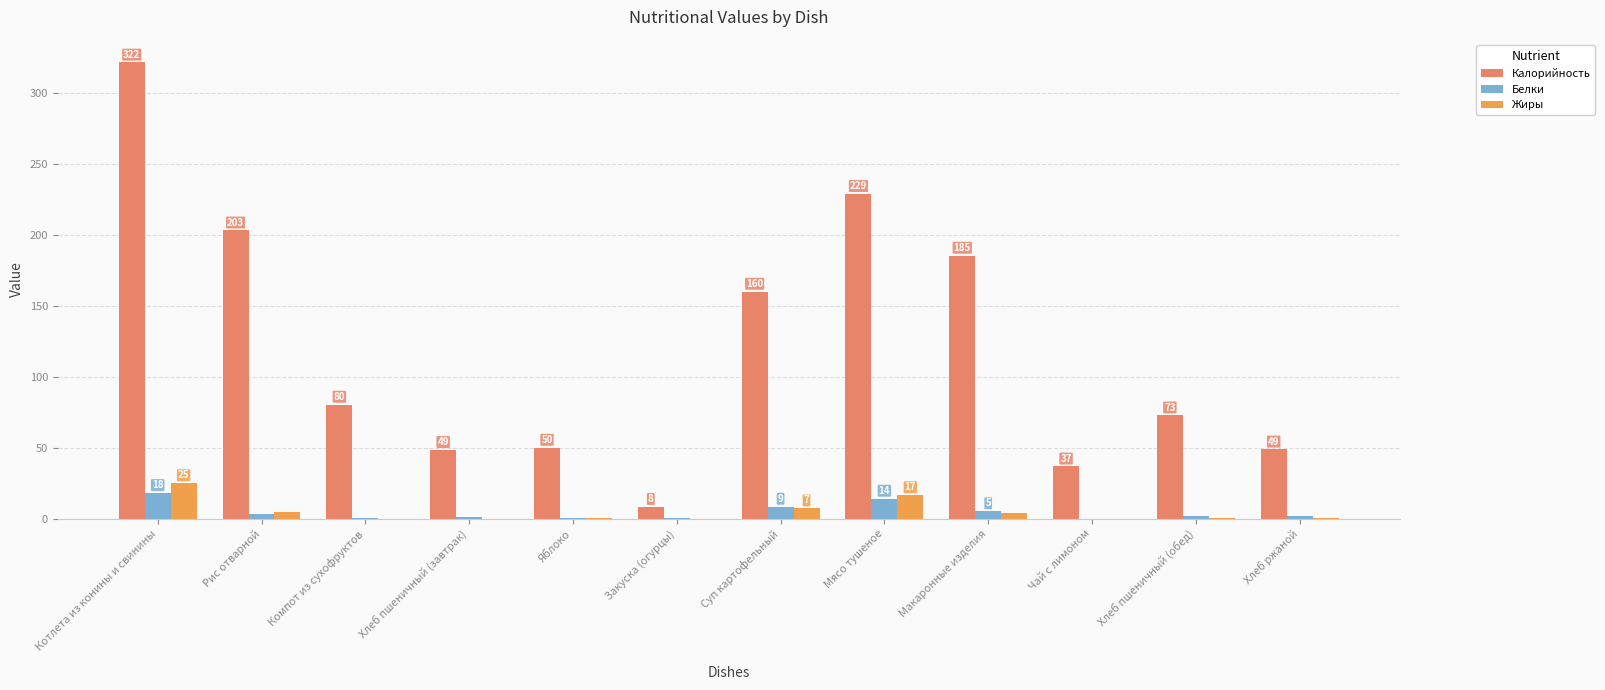

Which category has the highest value in the Калорийность series?

Котлета из конины и свинины